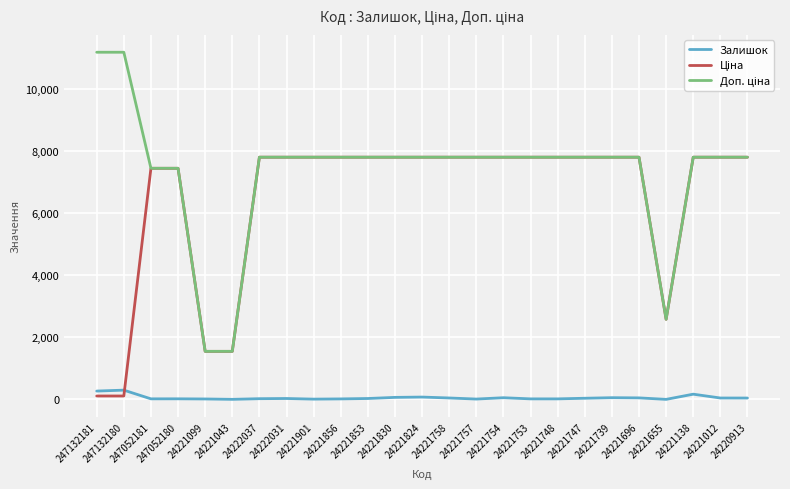

What is the maximum value shown in the chart?

11169.0